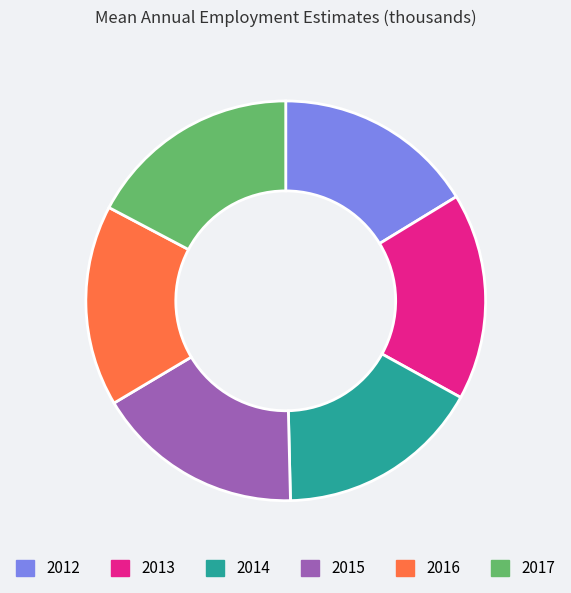

Combined, do 2016 and 2015 account for over 50%?

No